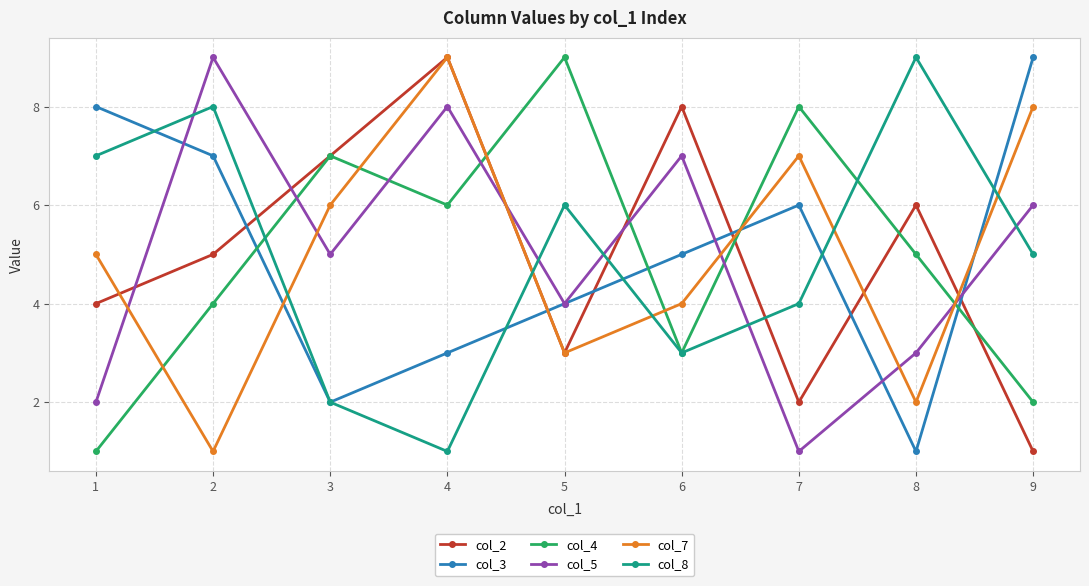

Reading right to left, extract all data points from this chart.

col_2: 1	6	2	8	3	9	7	5	4
col_3: 9	1	6	5	4	3	2	7	8
col_4: 2	5	8	3	9	6	7	4	1
col_5: 6	3	1	7	4	8	5	9	2
col_7: 8	2	7	4	3	9	6	1	5
col_8: 5	9	4	3	6	1	2	8	7